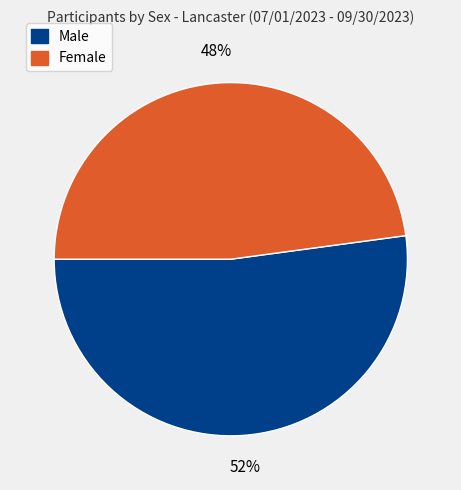

Rank the categories by value from lowest to highest.

Female, Male